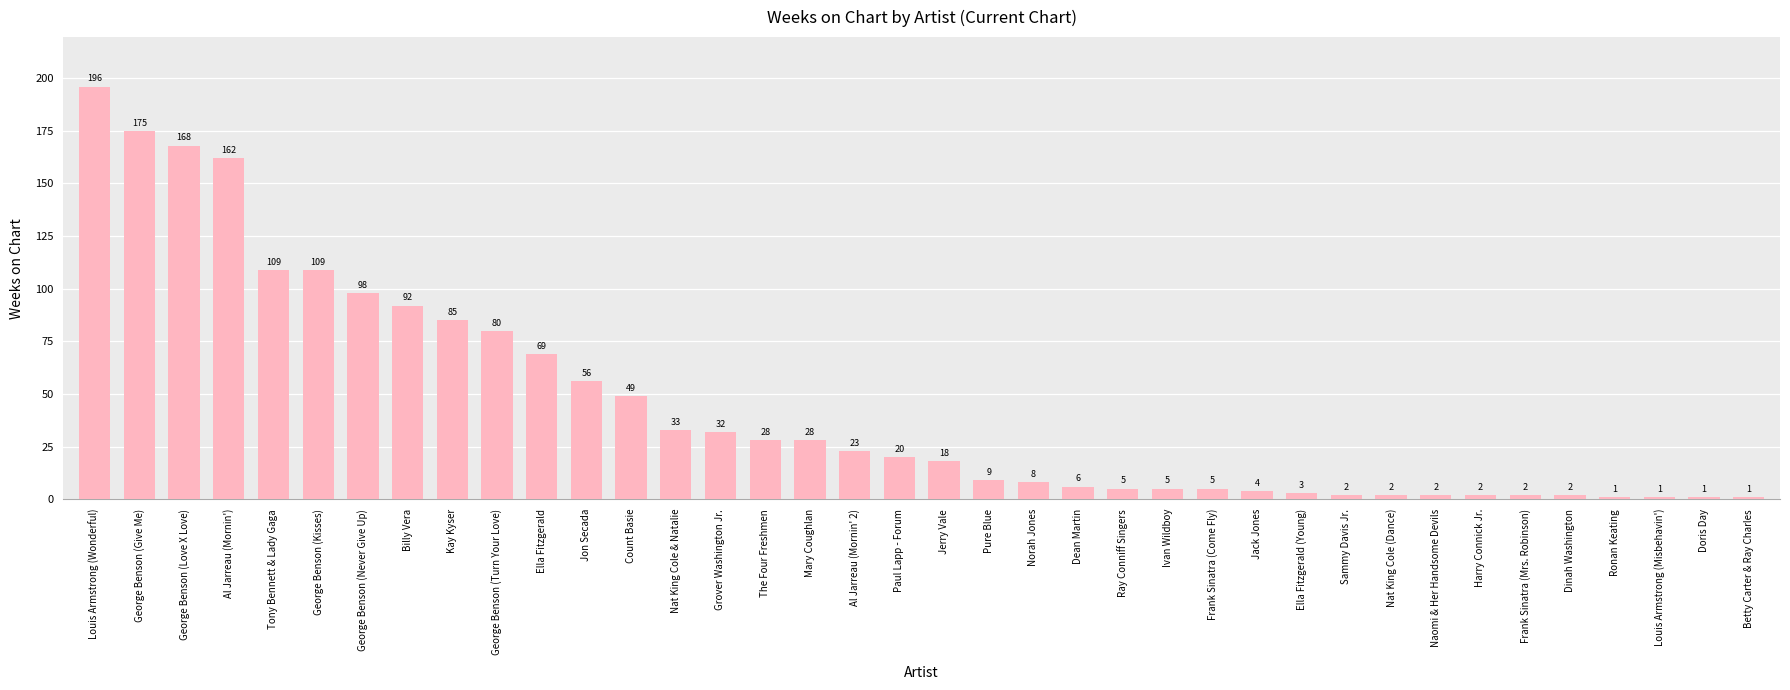

True or false: the data shows 19 at Grover Washington Jr..

False